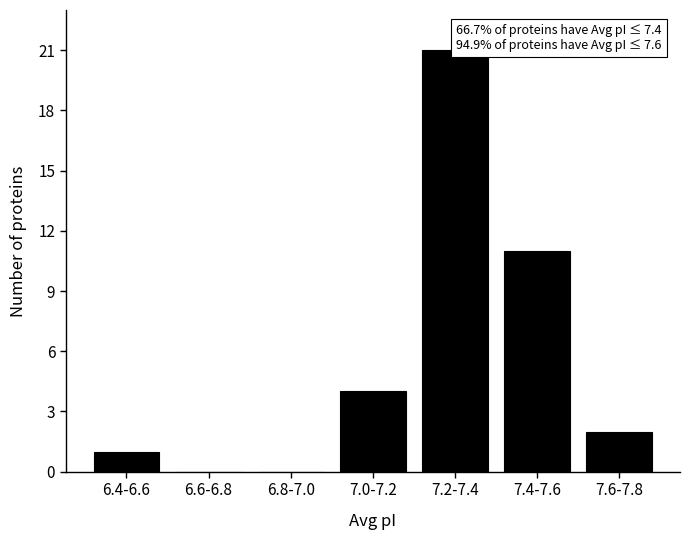

Reading left to right, list all the values displayed in this chart.

6.4-6.6=1	6.6-6.8=0	6.8-7.0=0	7.0-7.2=4	7.2-7.4=21	7.4-7.6=11	7.6-7.8=2